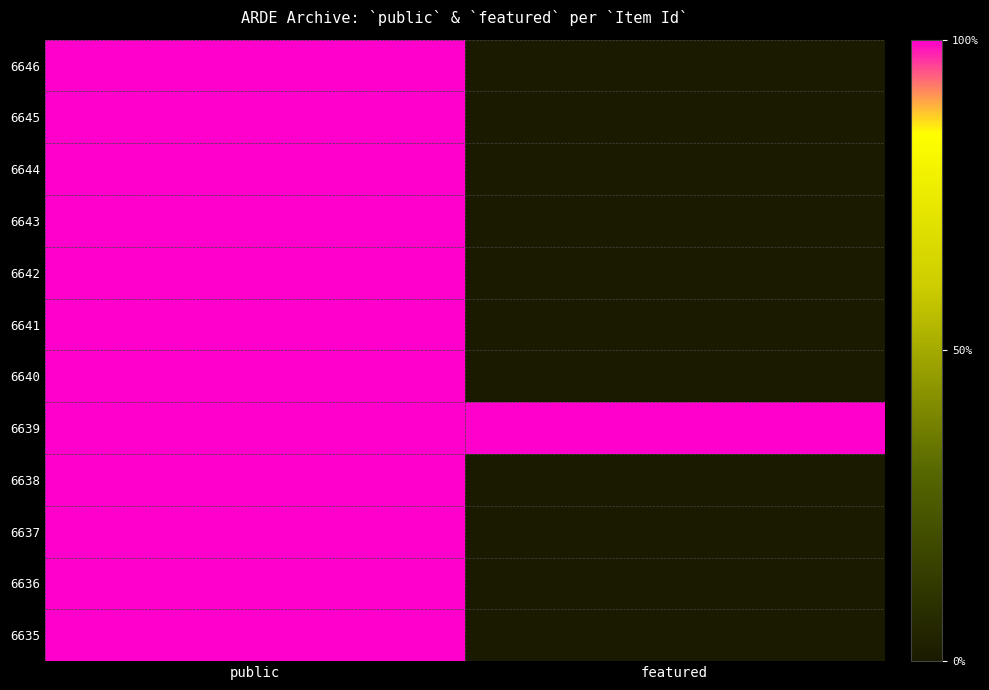

Reading left to right, list all the values displayed in this chart.

6646: public=1	featured=0
6645: public=1	featured=0
6644: public=1	featured=0
6643: public=1	featured=0
6642: public=1	featured=0
6641: public=1	featured=0
6640: public=1	featured=0
6639: public=1	featured=1
6638: public=1	featured=0
6637: public=1	featured=0
6636: public=1	featured=0
6635: public=1	featured=0